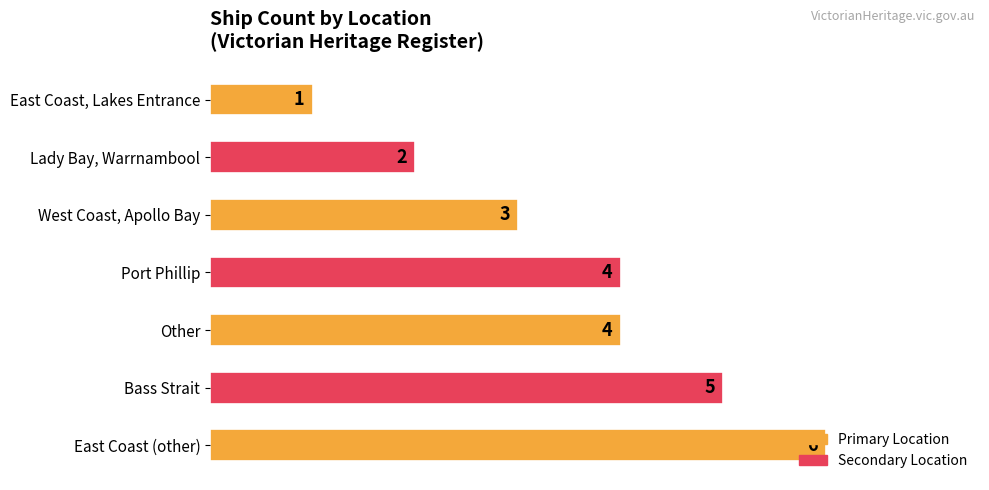

What is the greatest value displayed?

6